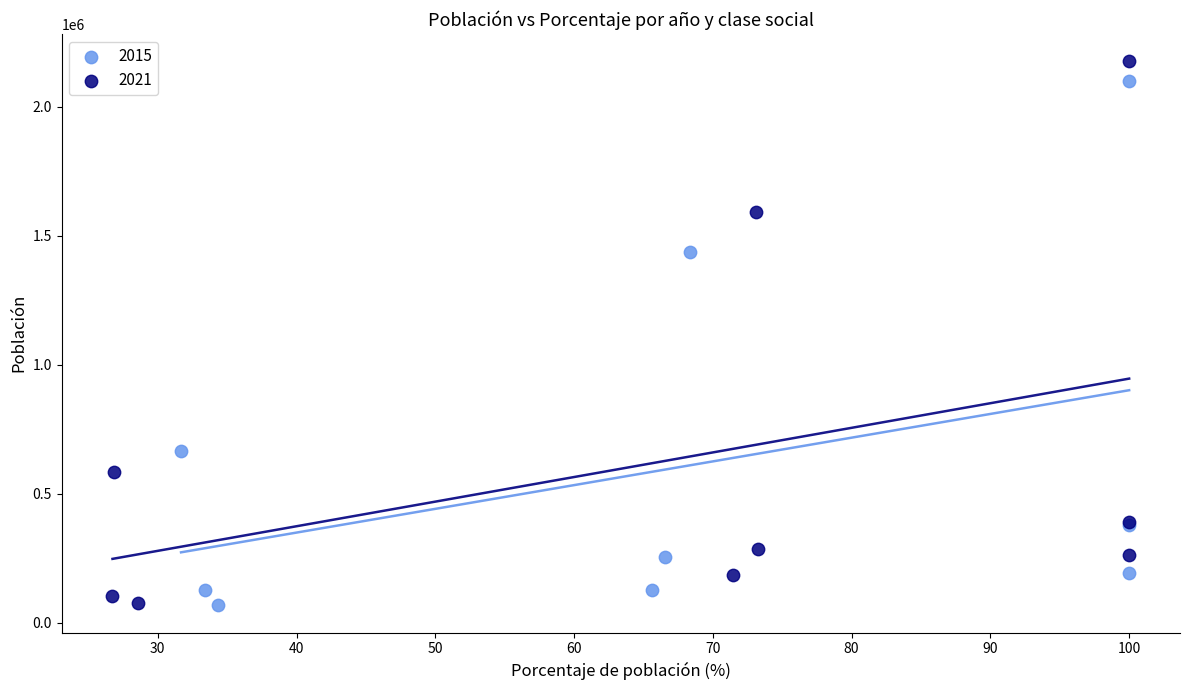

Which series has the largest Y range (max minus min)?

2021